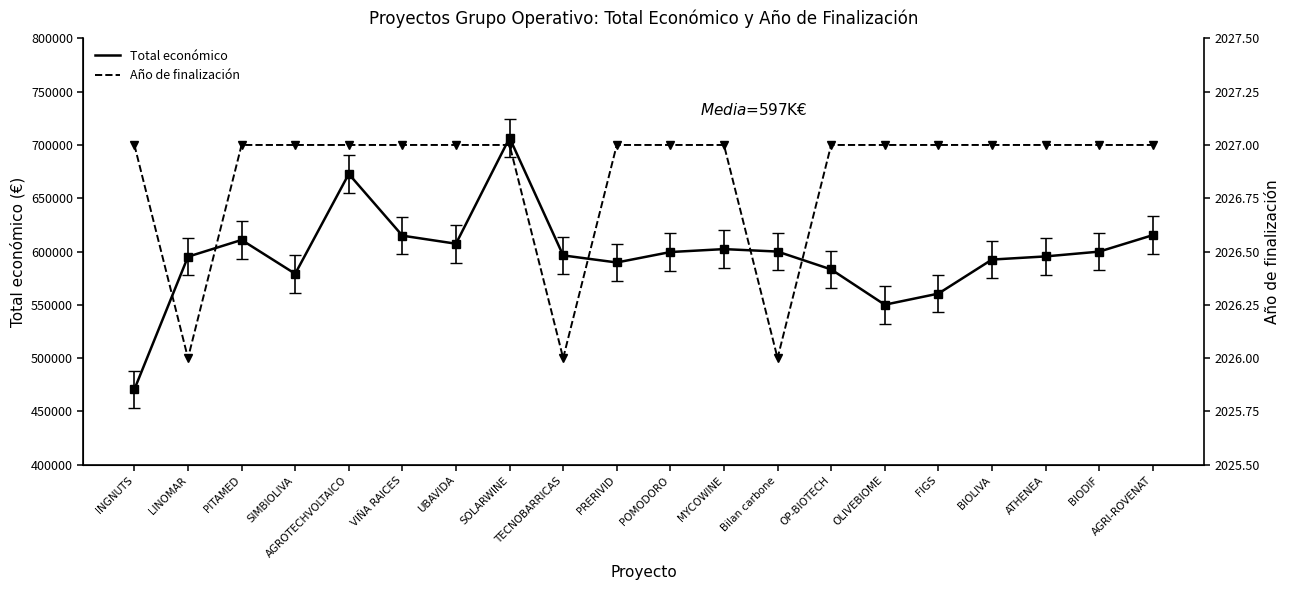

What is the difference between the second highest and second lowest values in the Total económico series?

122696.0